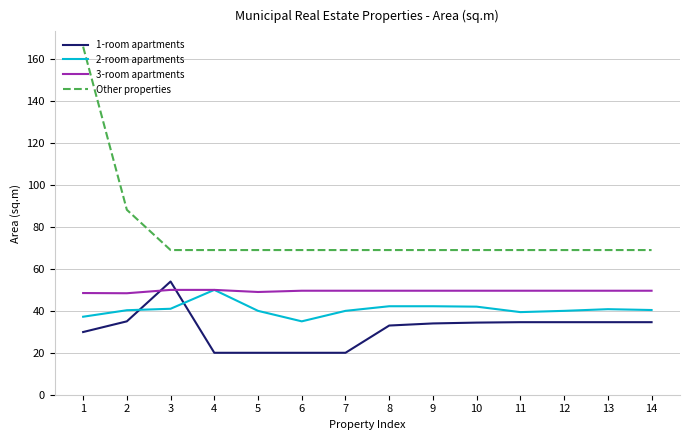

Is the value of 2-room apartments at 2 greater than the value of Other properties at 3?

No